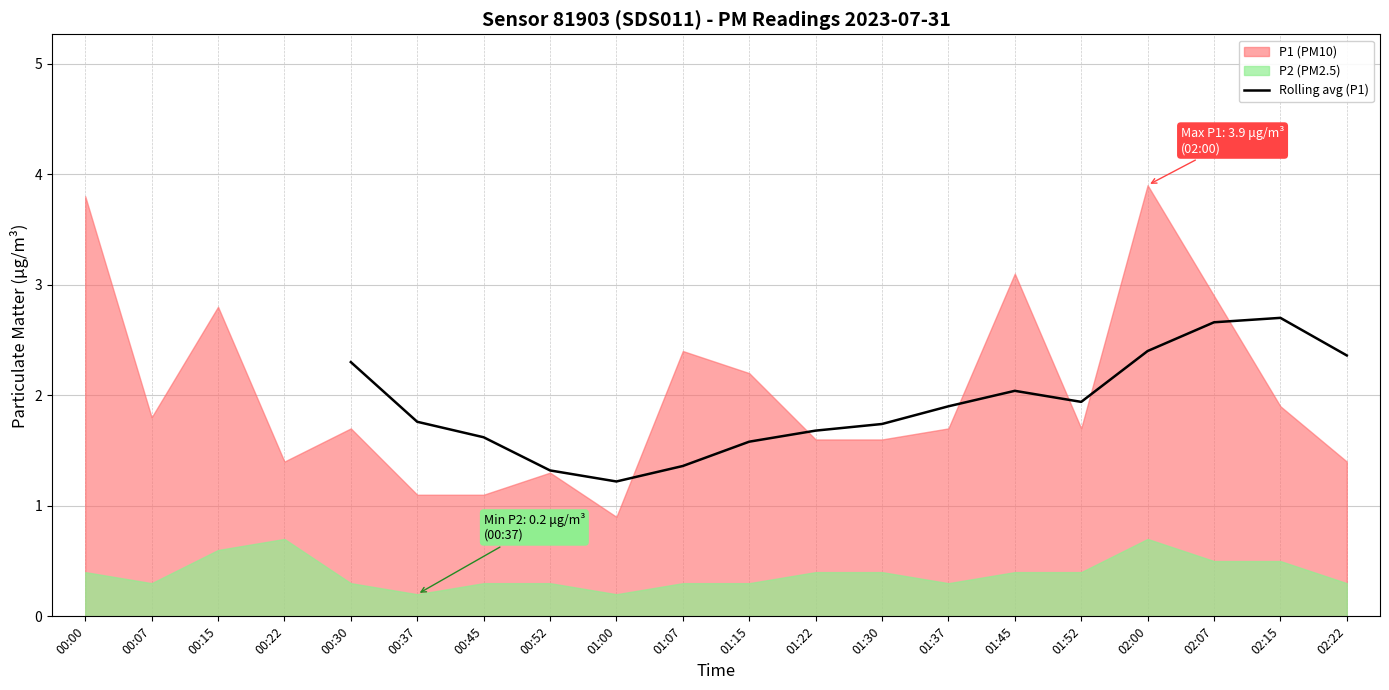

The Rolling avg (P1) series shows 3.8 at 02:00. True or false?

False